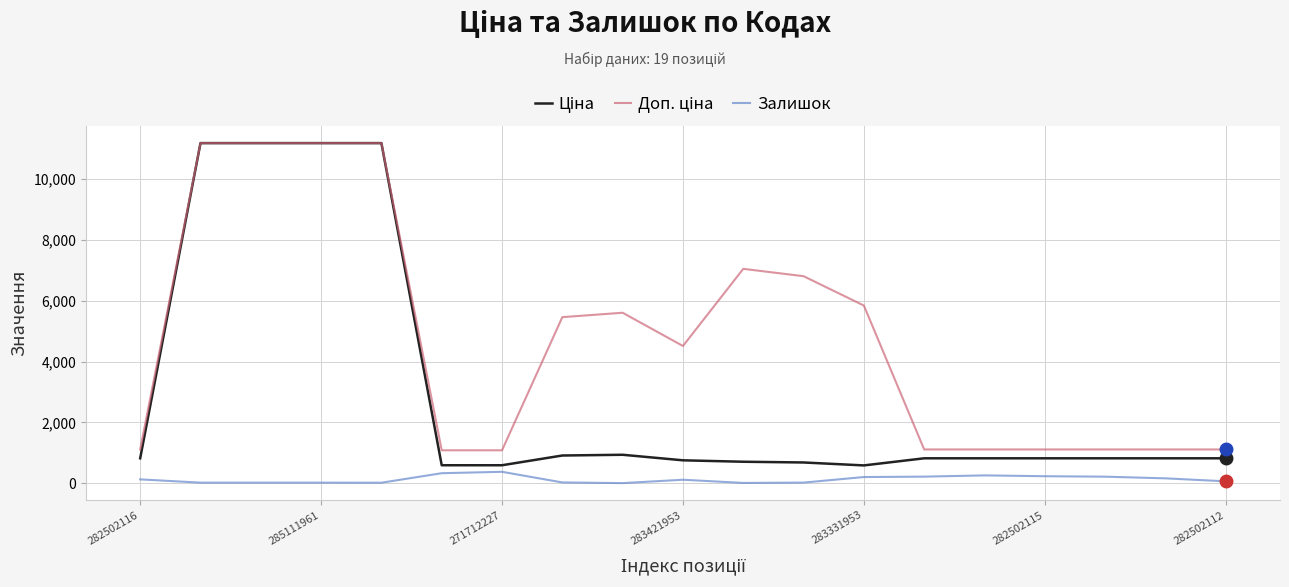

What is the greatest value displayed?

11188.2